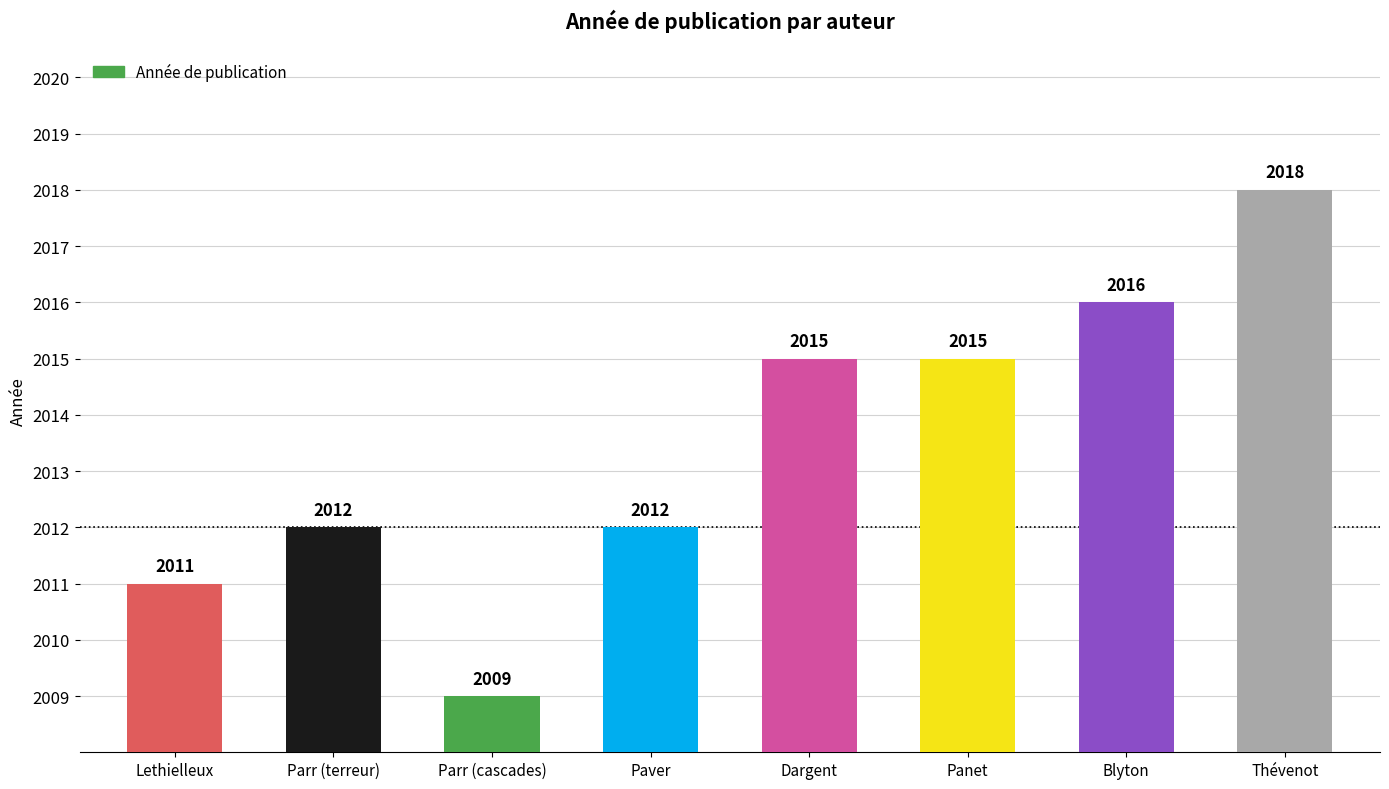

How many bars are there in total?

8